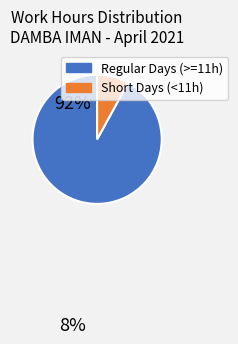

Count the number of slices in the pie.

2